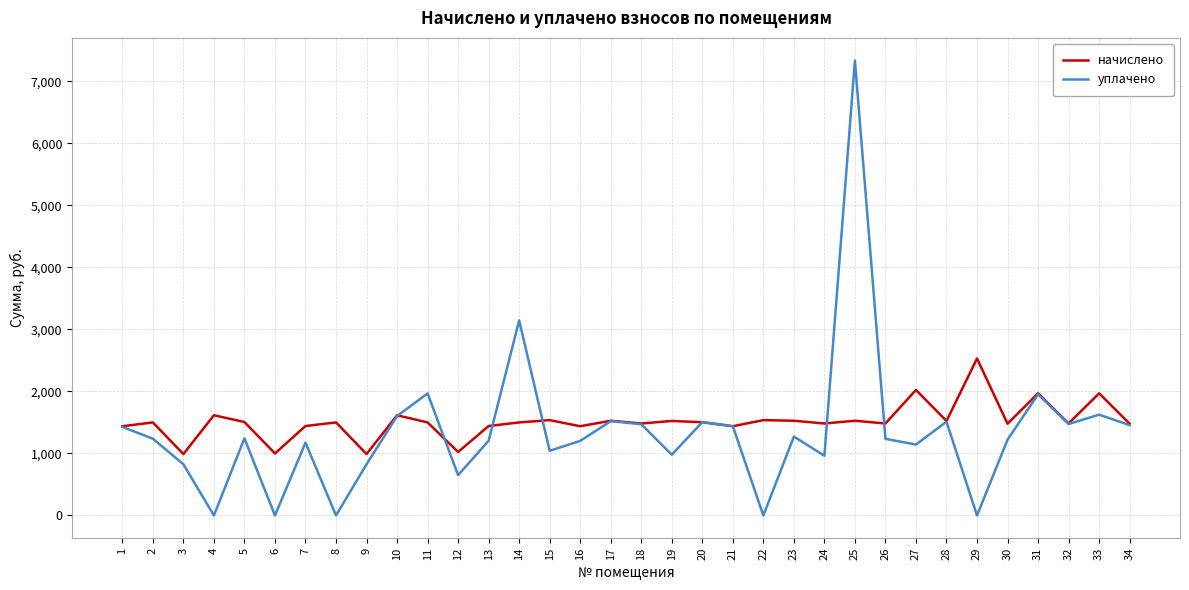

Rank the series at 4 from lowest to highest value.

уплачено, начислено